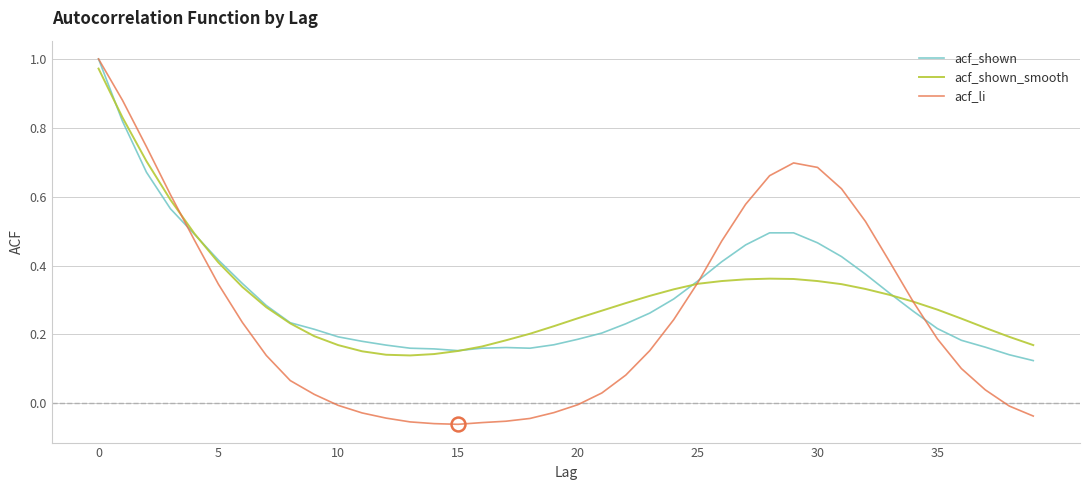

In acf_shown_smooth, how many points are higher than both neighbors (excluding endpoints)?

1